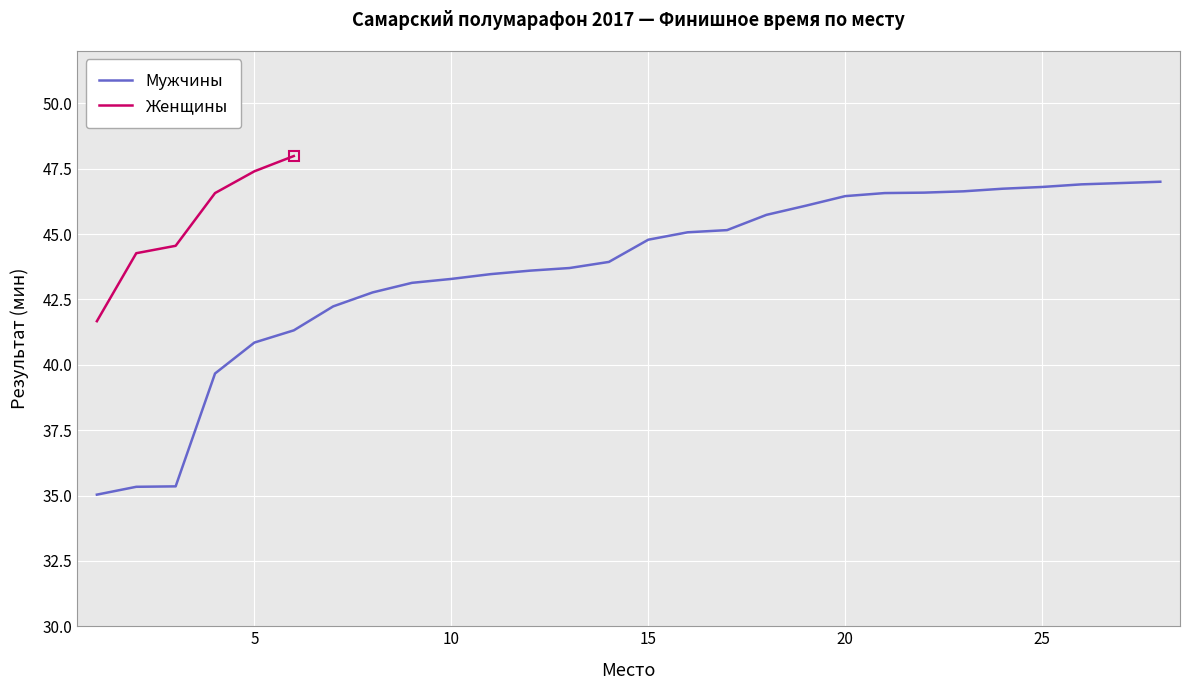

What is the smallest value displayed?

35.0